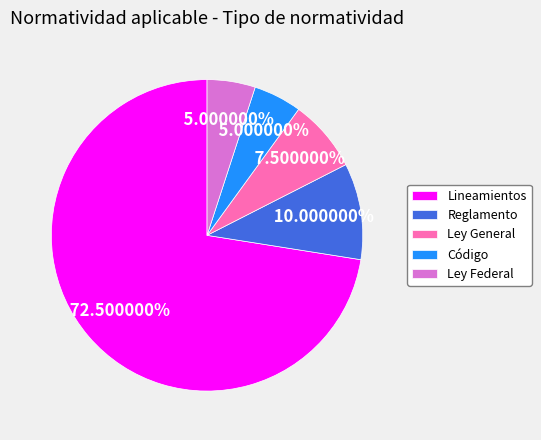

To the nearest percent, what portion does Ley Federal represent?

5%